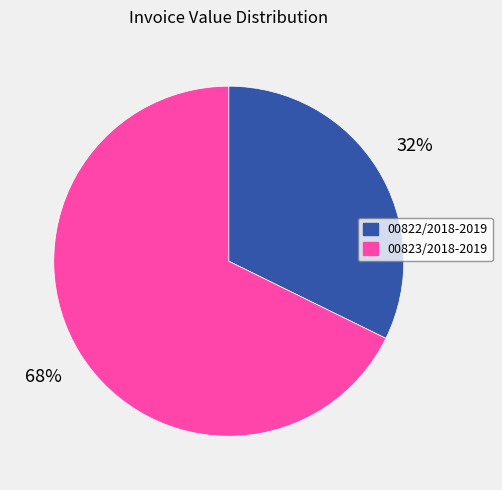

Which slice represents more than half of the pie?

00823/2018-2019